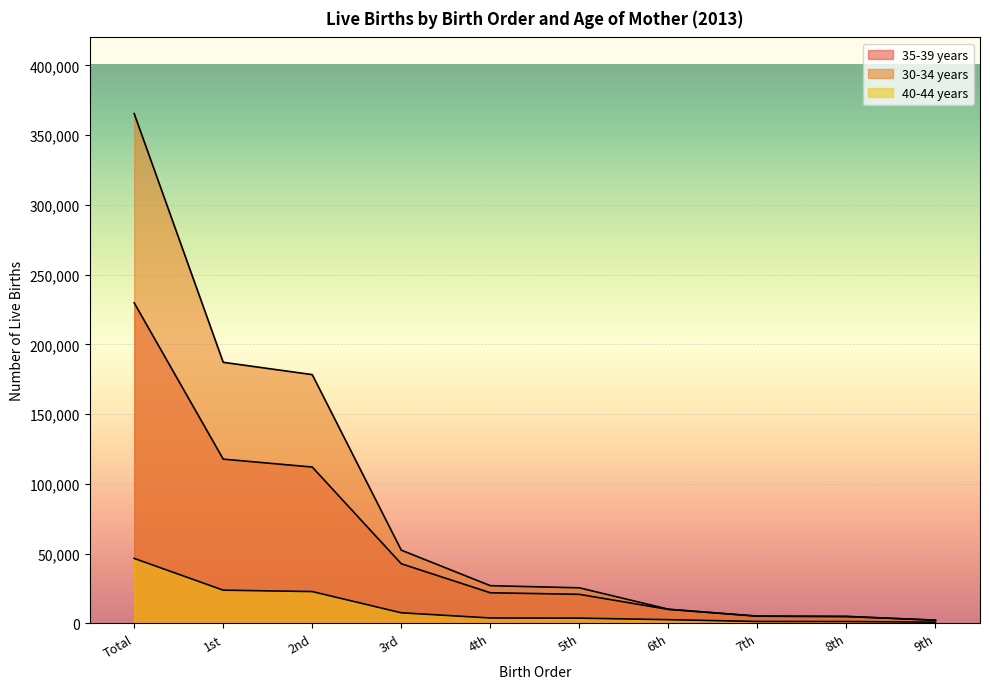

Does the chart display data point markers on the line(s)?

No